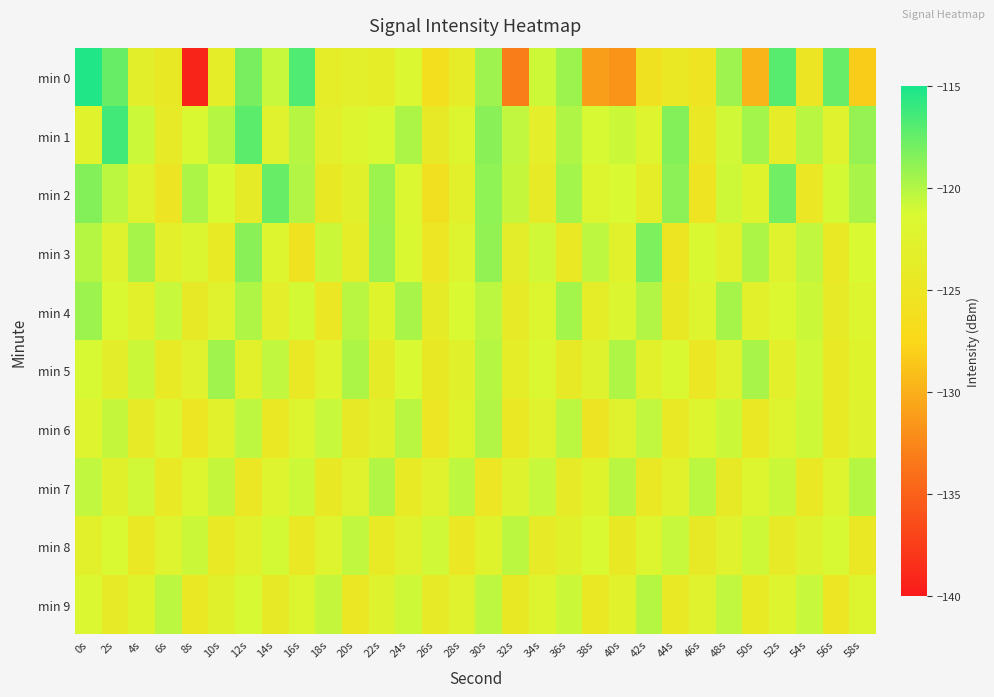

Which series has the largest total across all categories?

min 1